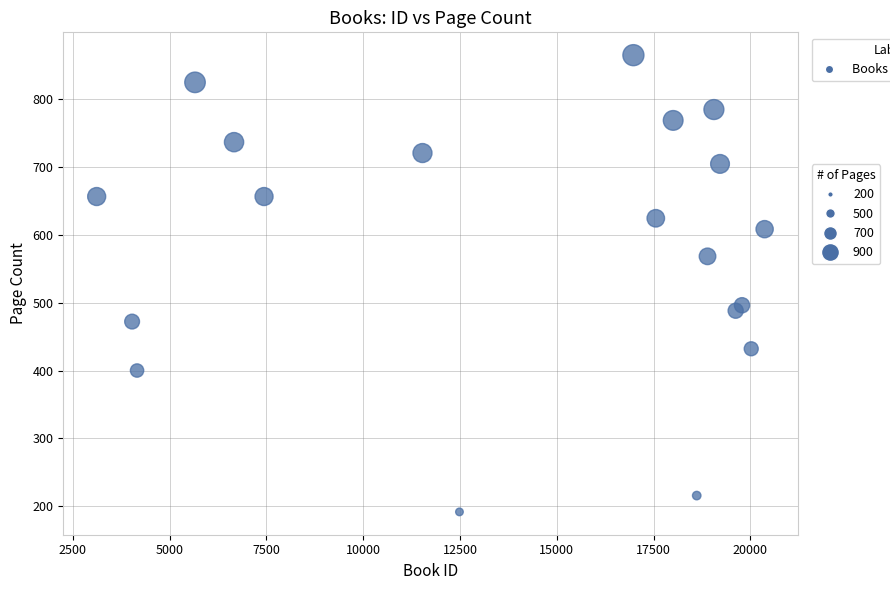

What Y value in the scatter plot is closest to 528?

496